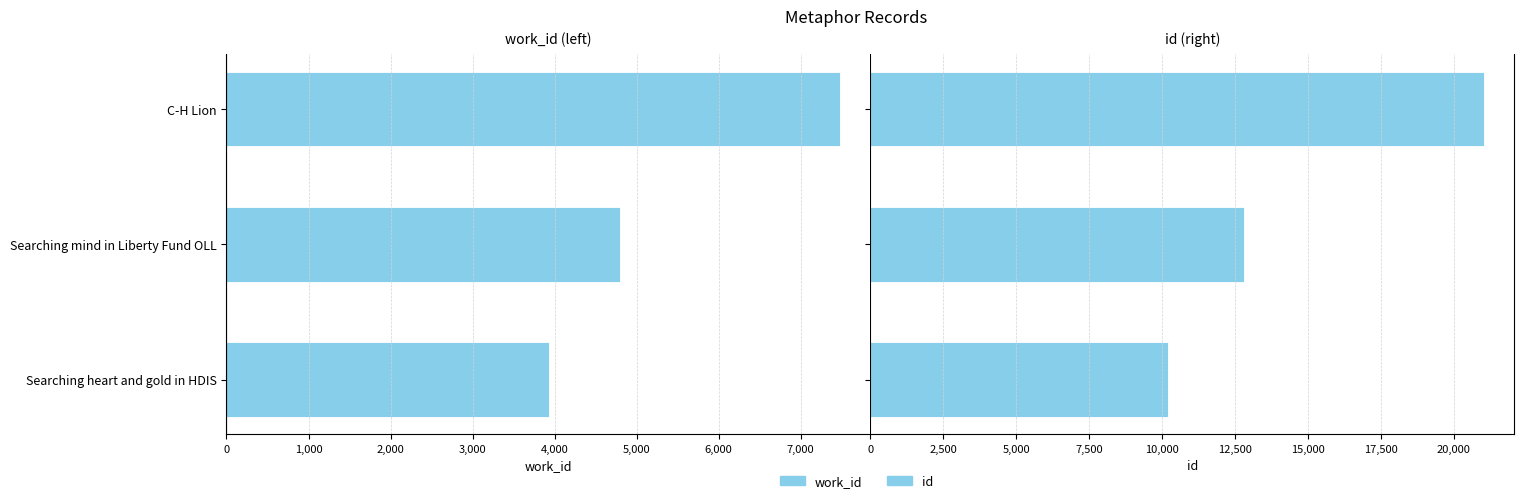

Is it true that id equals 3716 at Searching heart and gold in HDIS?

False